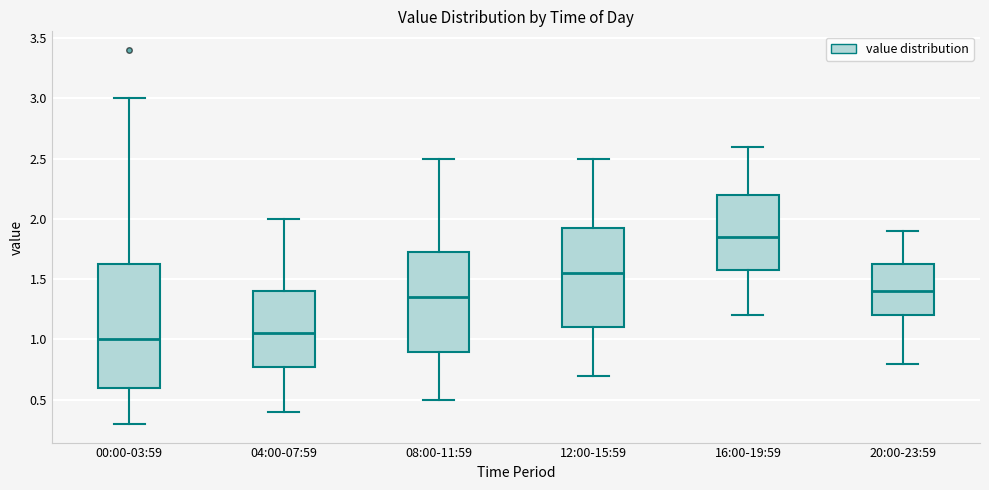

Which box has the highest median line?

16:00-19:59